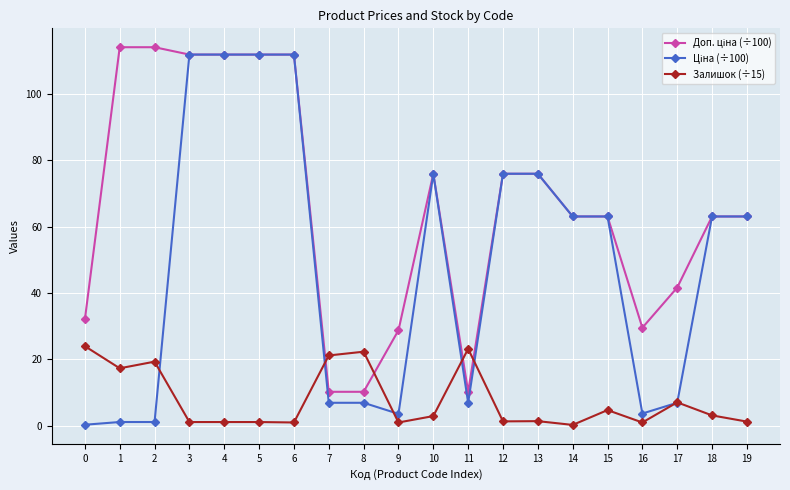

Is it true that Залишок (÷15) equals 1.4 at 13?

True